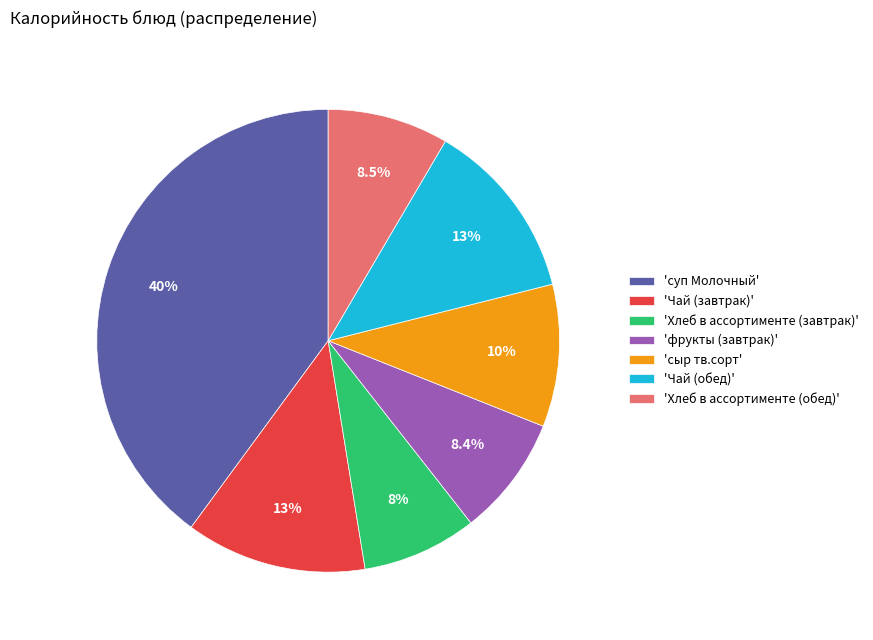

Count the number of slices in the pie.

7